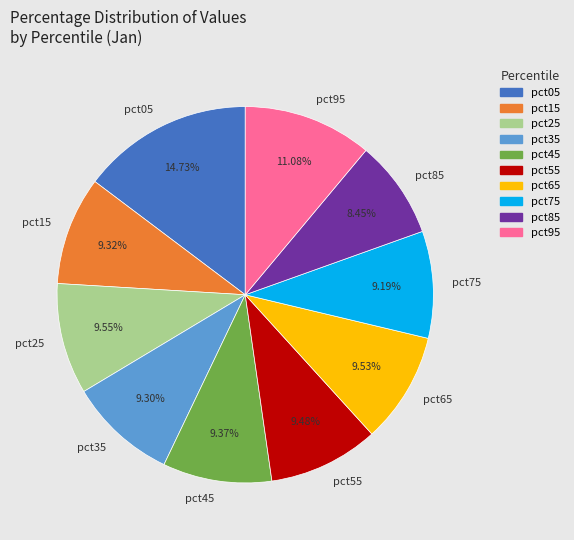

Which slice is the largest?

pct05